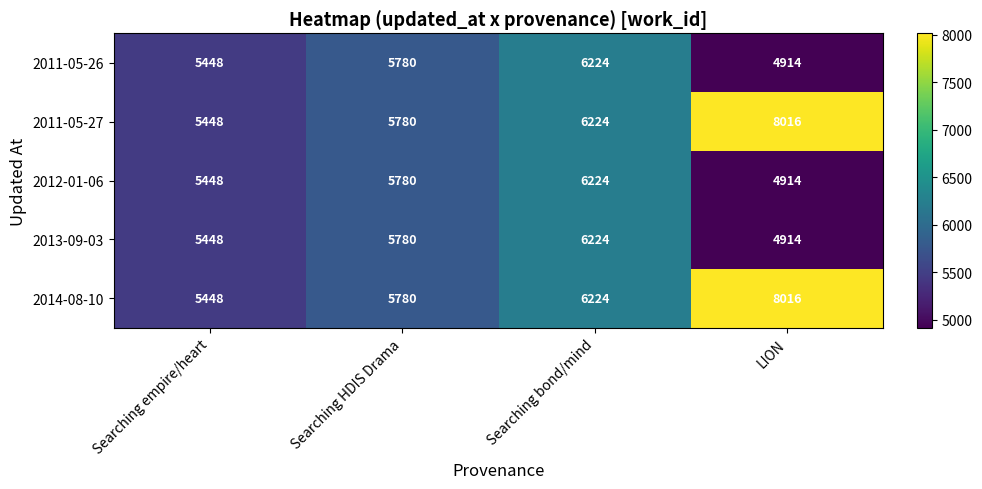

At which category is the sum across all series the highest?

Searching bond/mind